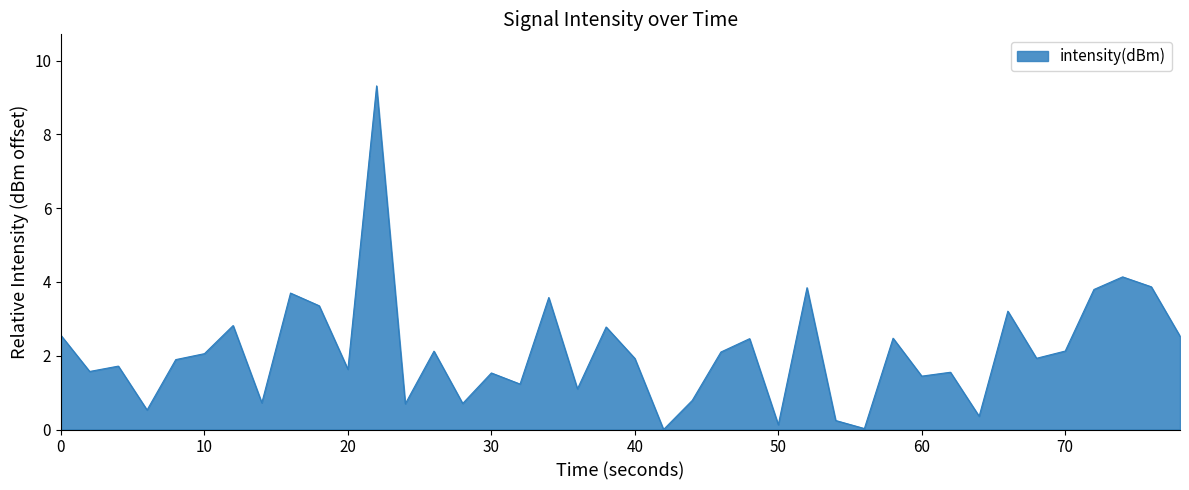

What is the maximum value shown in the chart?

9.3